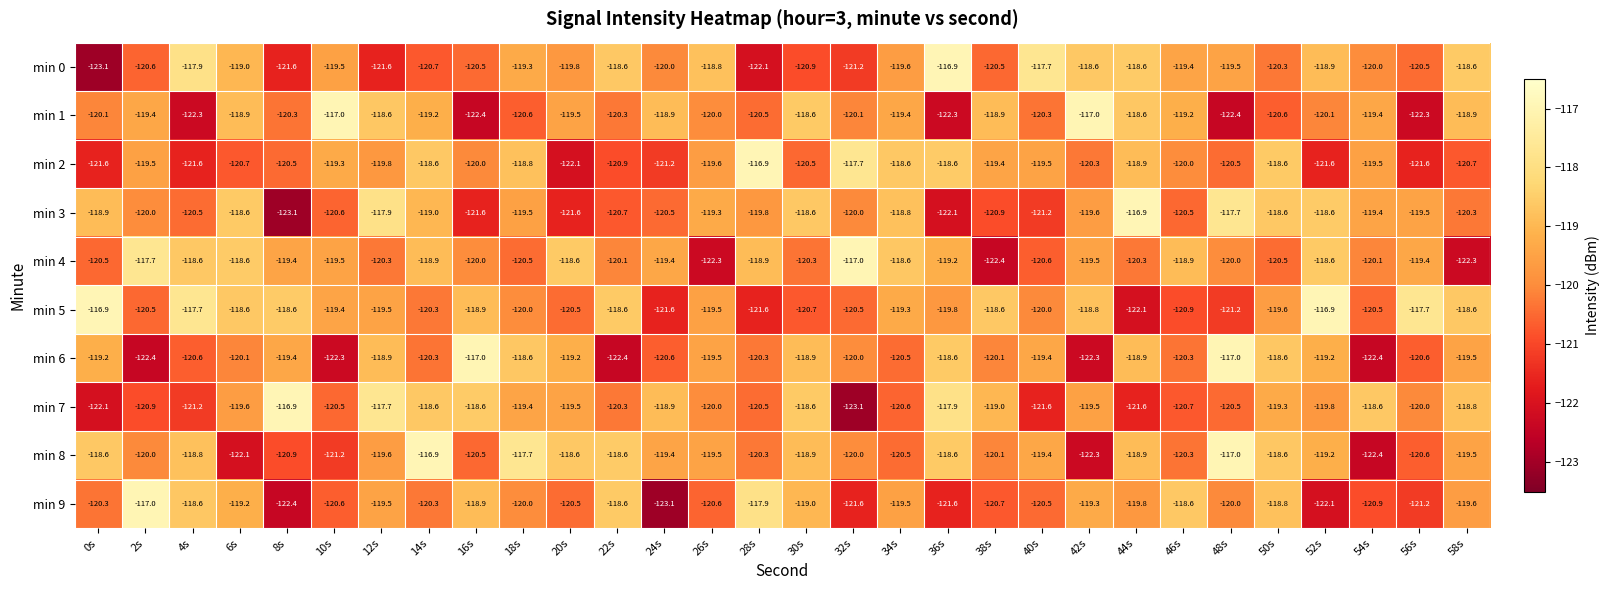

Which category has the highest value in the min 2 series?

28s